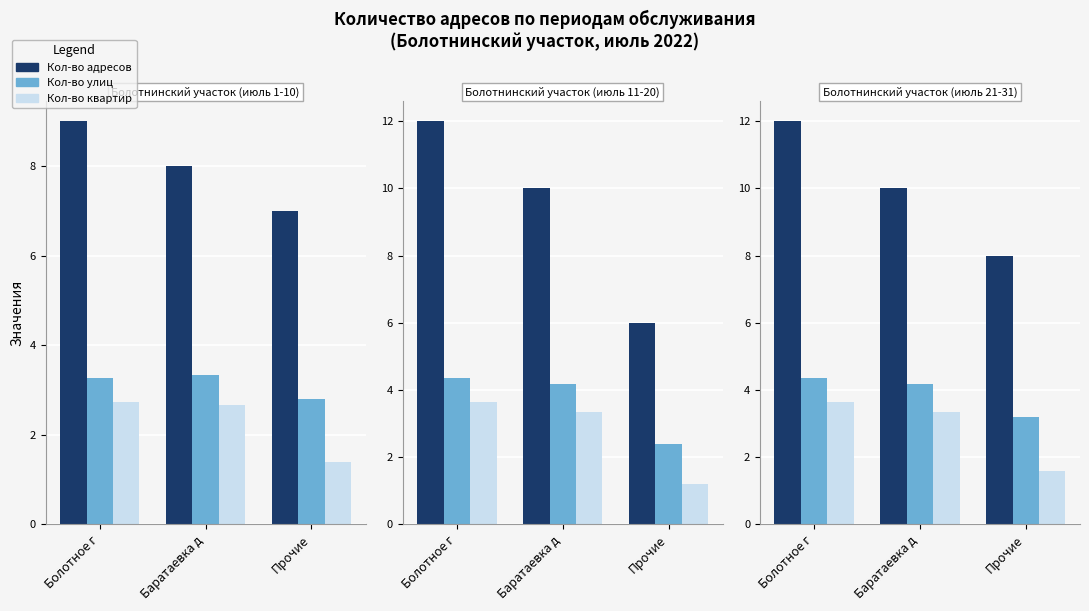

Which series has the largest total across all categories?

Кол-во адресов